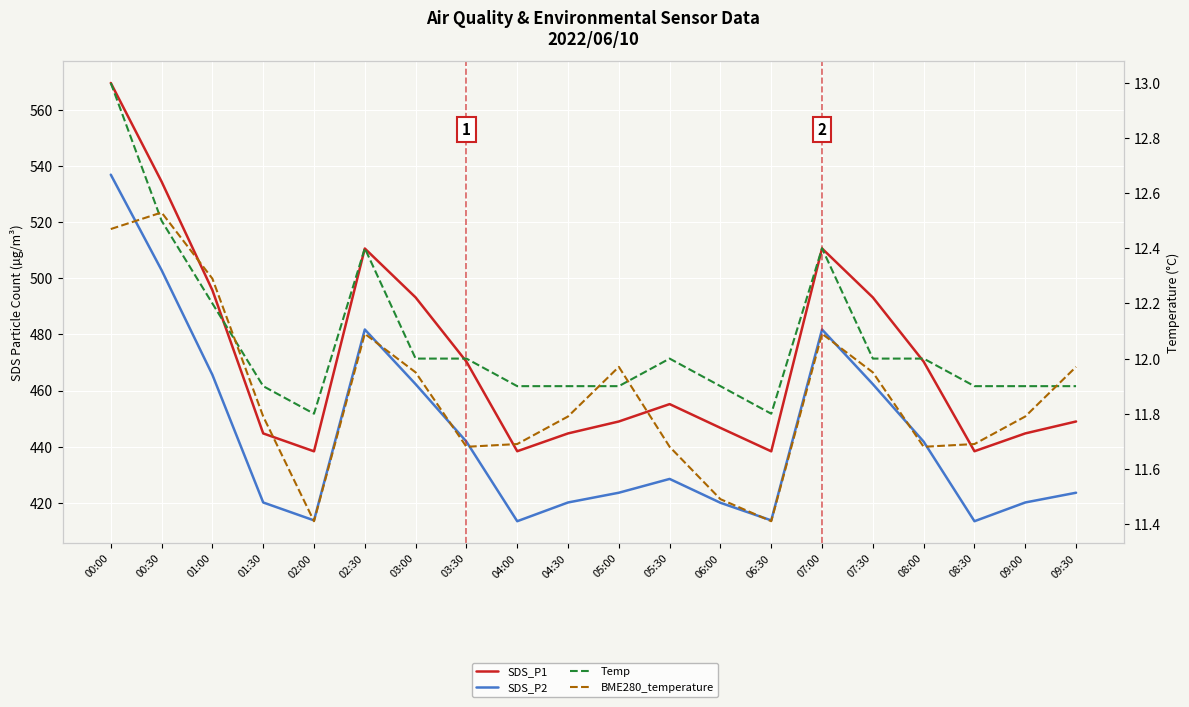

What is the value of the Temp point at the 13th from the left?

11.9